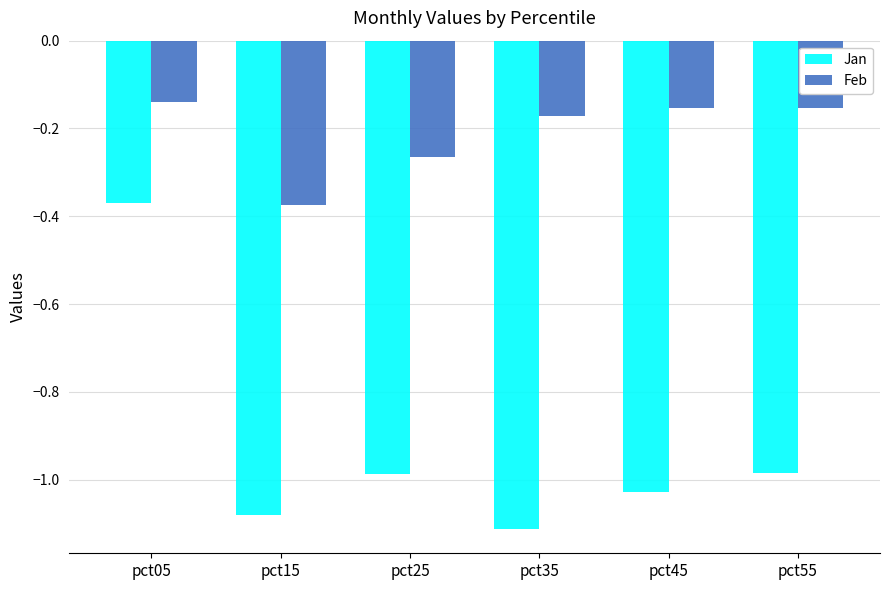

At which label does Feb reach its peak?

pct05